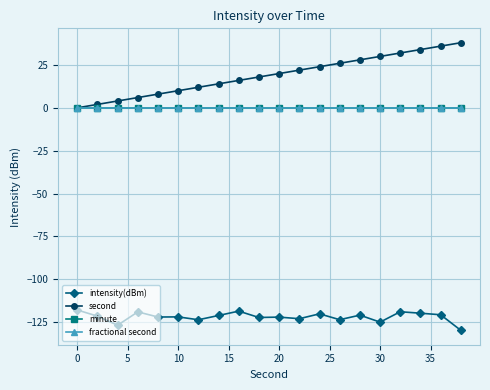

Is this an area chart (filled region under the line)?

No